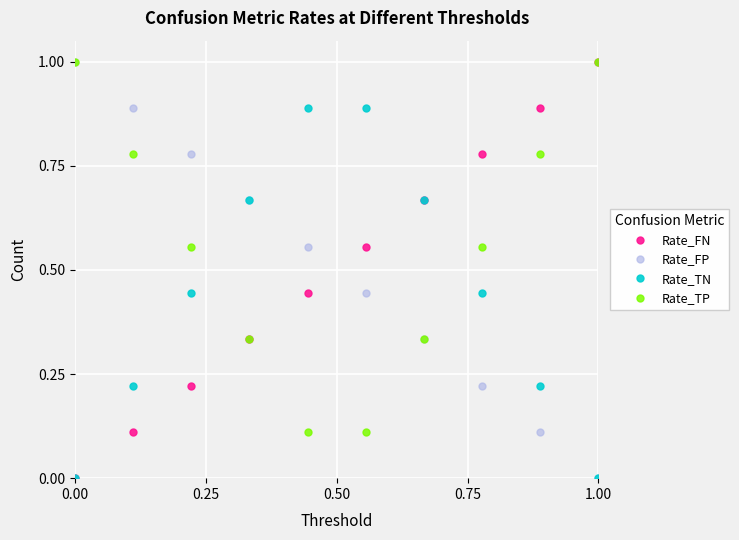

How many Rate_TP values are between 0 and 1?

10